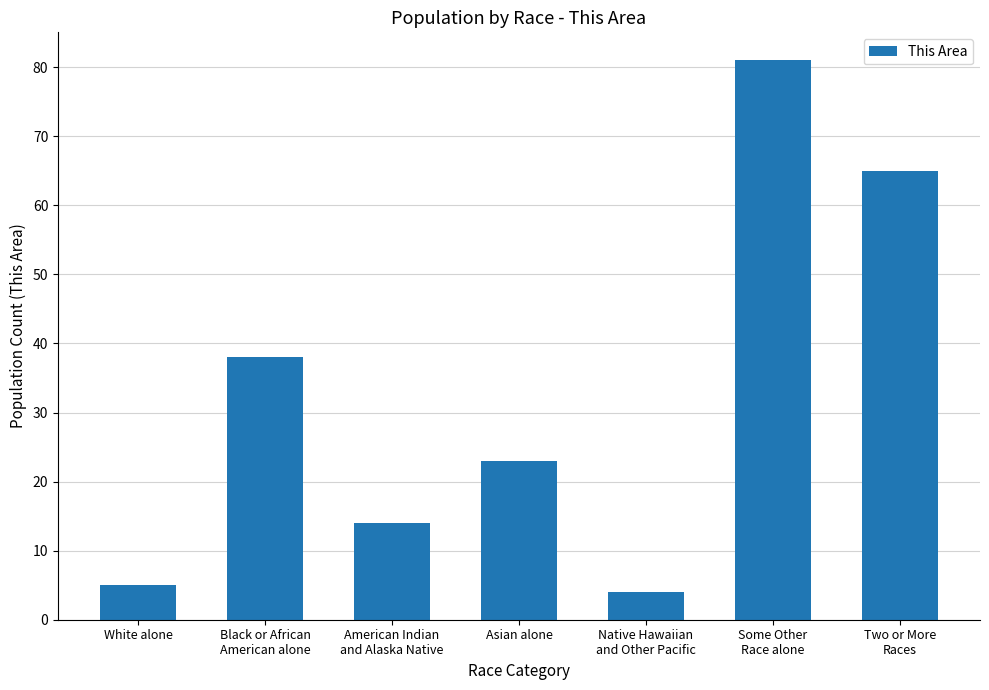

Reading left to right, list all the values displayed in this chart.

White alone=5	Black or African
American alone=38	American Indian
and Alaska Native=14	Asian alone=23	Native Hawaiian
and Other Pacific=4	Some Other
Race alone=81	Two or More
Races=65